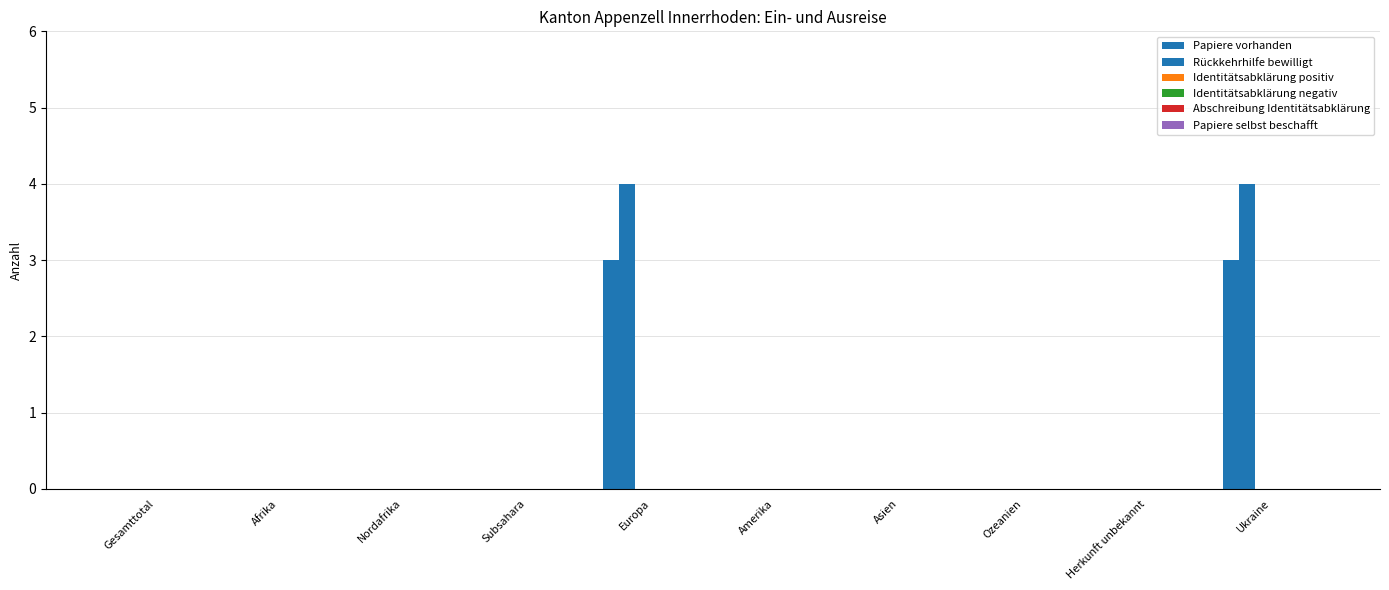

How many groups of bars are there?

10